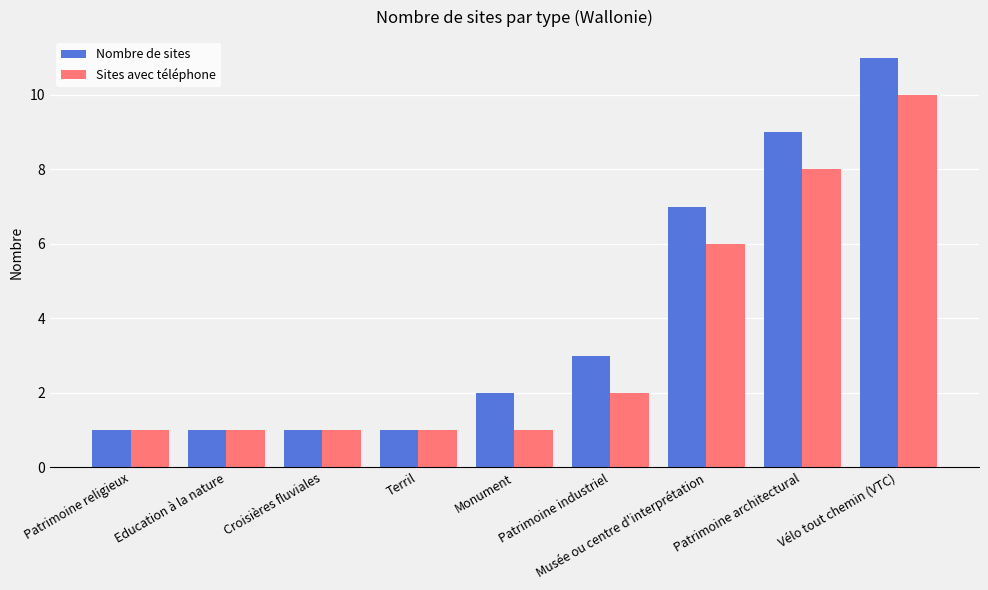

What is the difference between the maximum and minimum values in the Sites avec téléphone series?

9